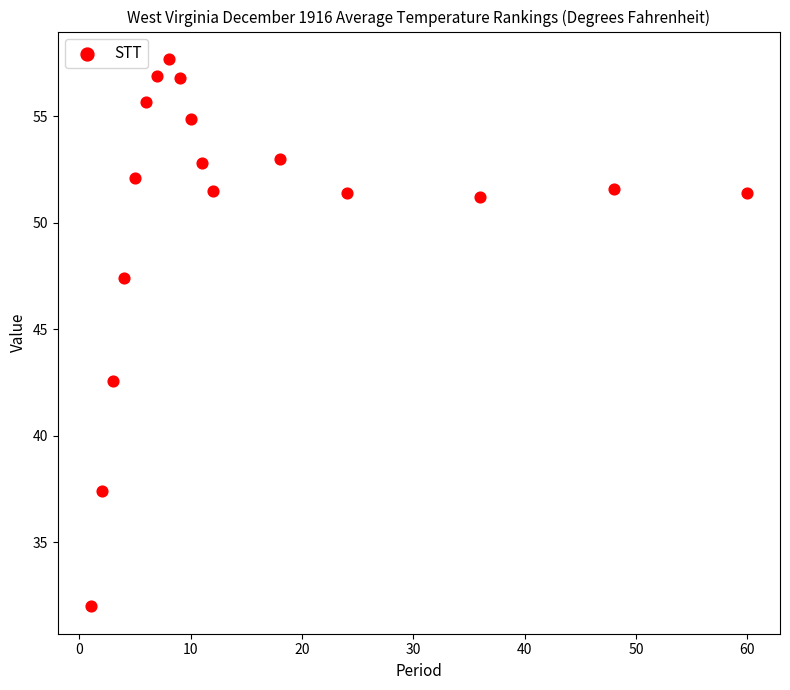

What is the range of Y values (max minus min)?

25.7